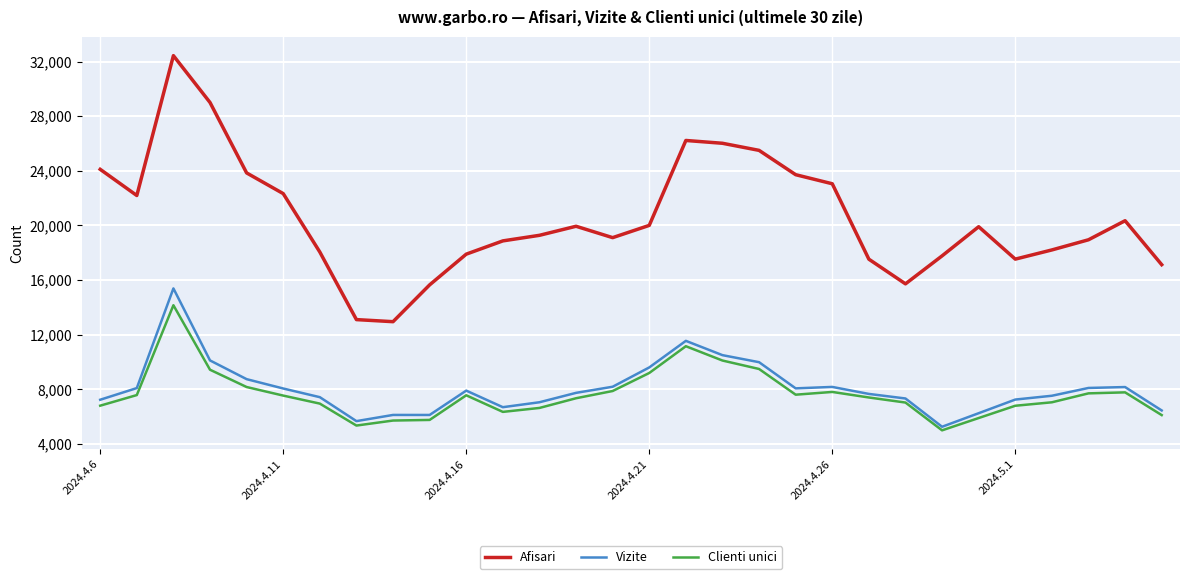

How many lines are shown in the chart?

3